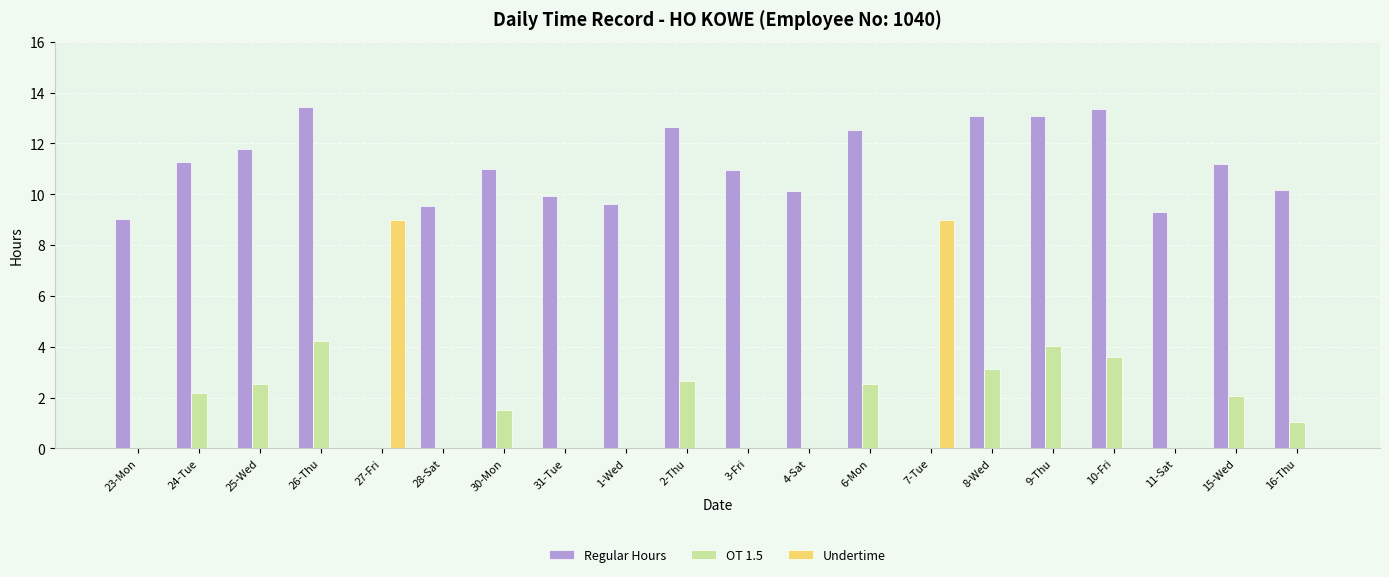

Between 9-Thu and 16-Thu, which series saw the biggest shift?

OT 1.5